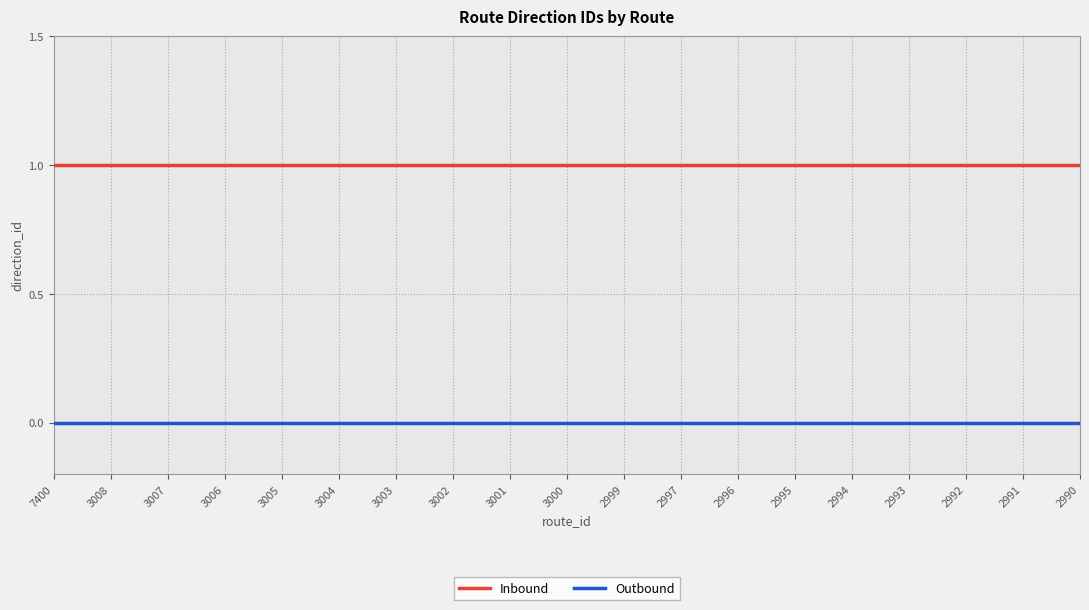

Reading left to right, list all the values displayed in this chart.

Inbound: 1	1	1	1	1	1	1	1	1	1	1	1	1	1	1	1	1	1	1
Outbound: 0	0	0	0	0	0	0	0	0	0	0	0	0	0	0	0	0	0	0